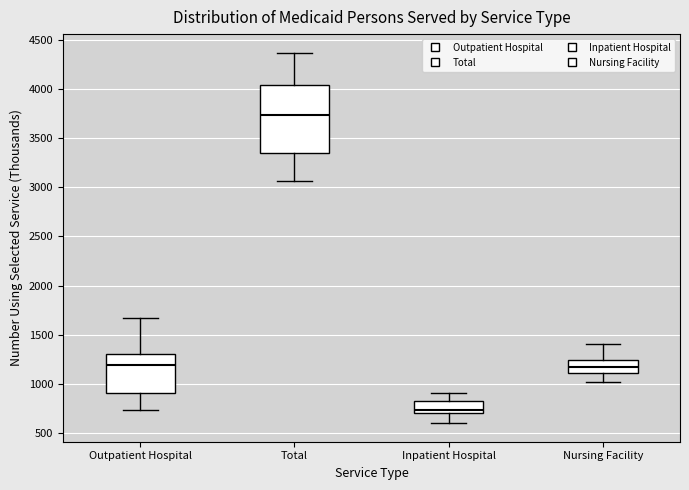

Where does the upper whisker of the box for Inpatient Hospital end on the y-axis? The values are not printed on the chart, so give them approximately, as read against the axis.

900